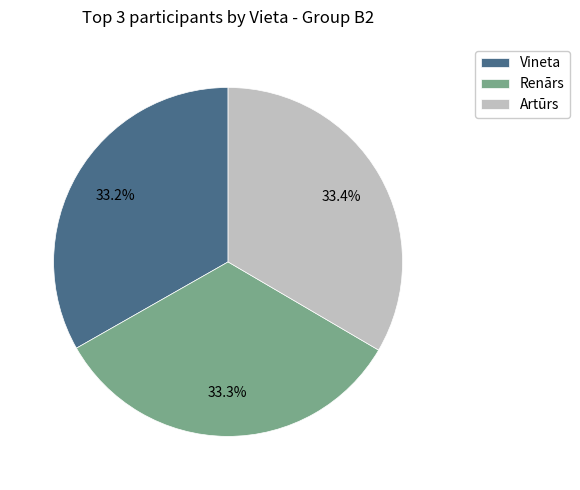

Is there a majority slice in this chart?

No